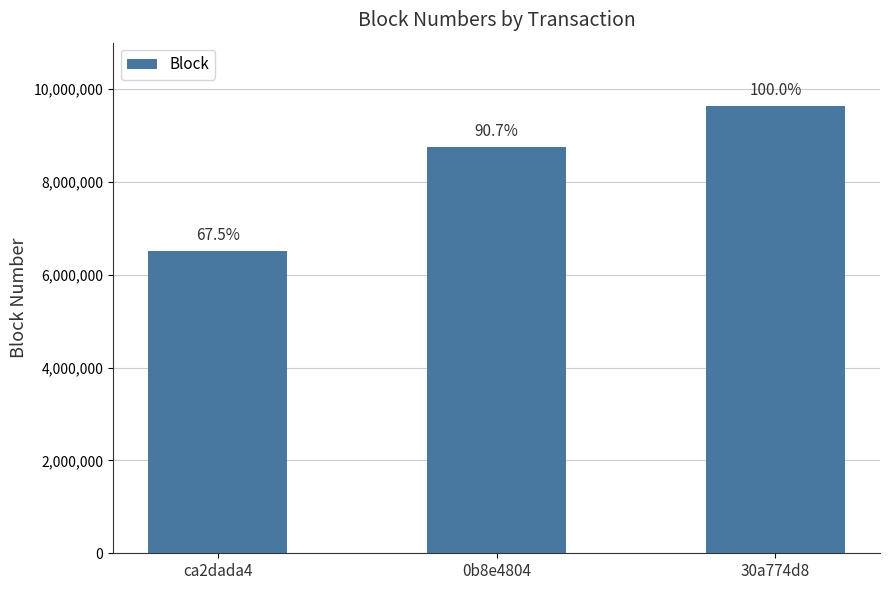

Reading left to right, transcribe all the data shown in this chart.

ca2dada4=6511023	0b8e4804=8747091	30a774d8=9645285